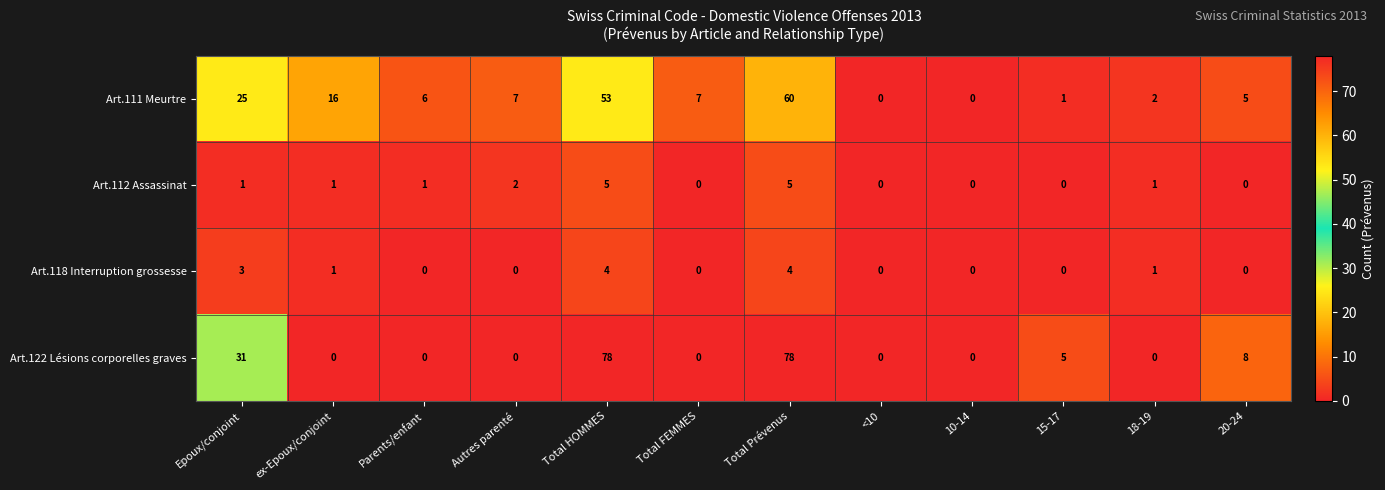

Which series has the largest total across all categories?

Art.122 Lésions corporelles graves